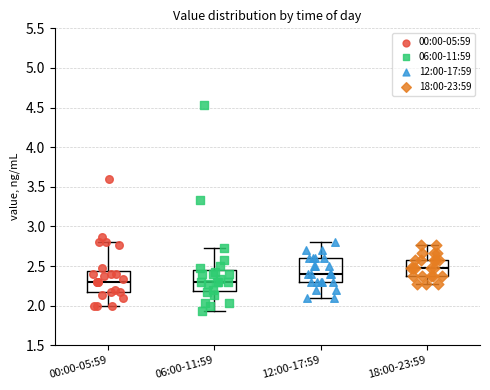

Which box's median line is the highest?

18:00-23:59